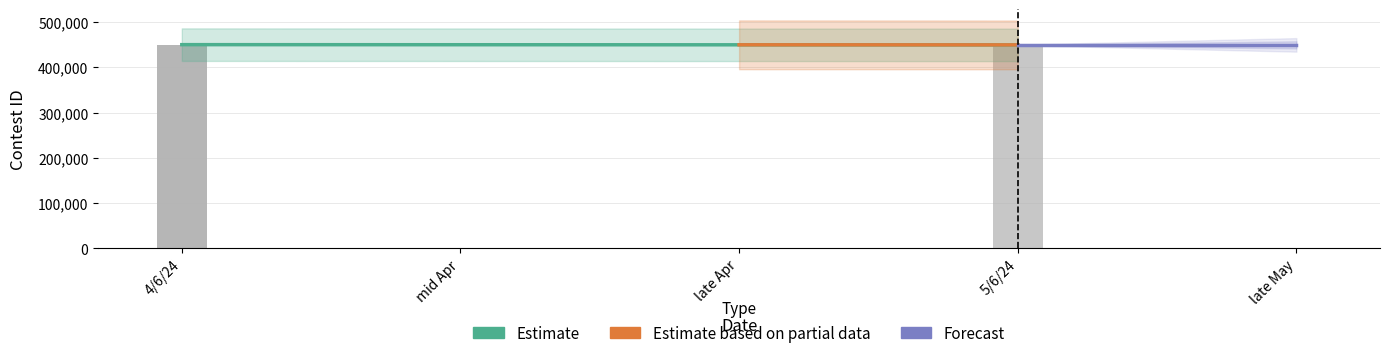

Which label corresponds to the largest value in the chart?

4/6/24